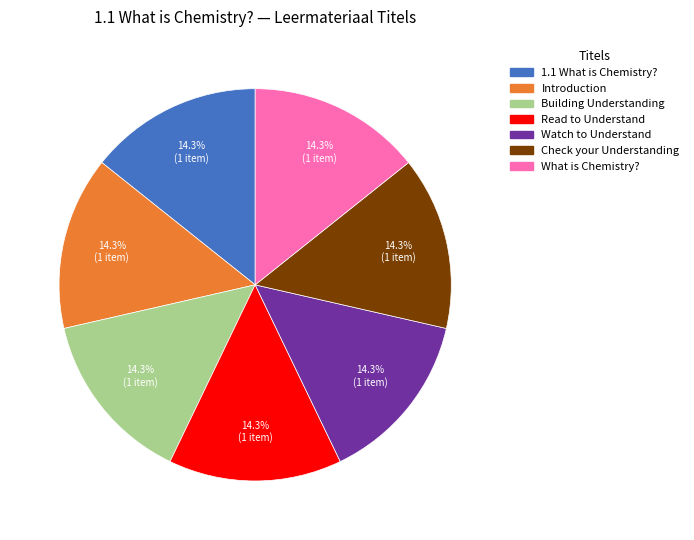

True or false: Introduction accounts for 8% of the total.

False